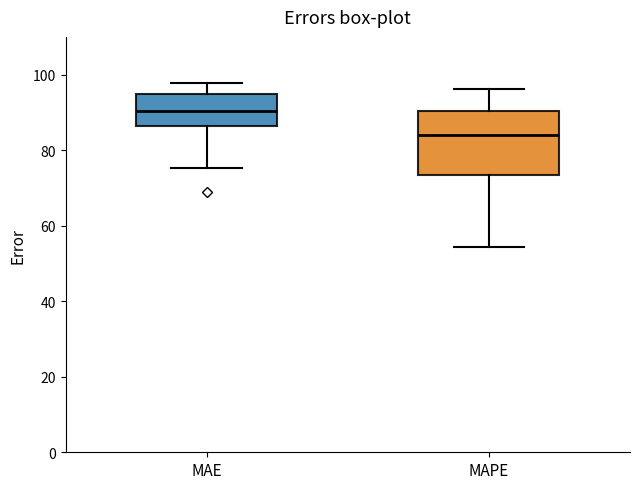

Which box's median line is the lowest?

MAPE